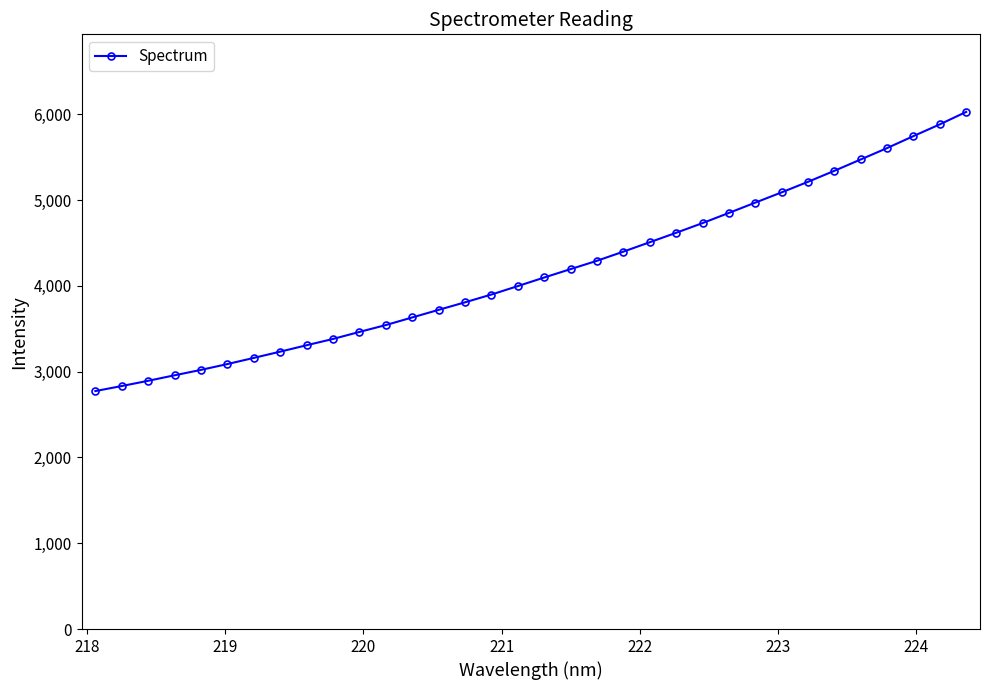

What is the difference between the maximum and minimum values?

3254.1